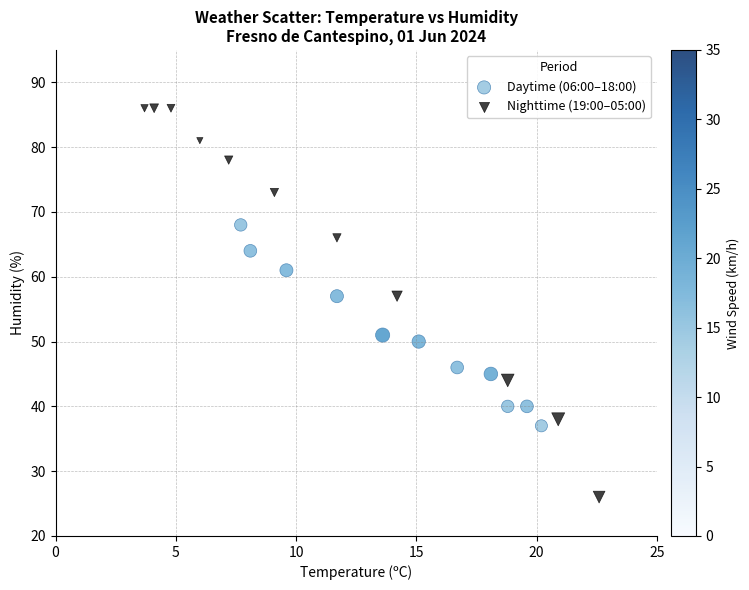

Which series reaches the maximum Y coordinate?

Nighttime (19:00–05:00)